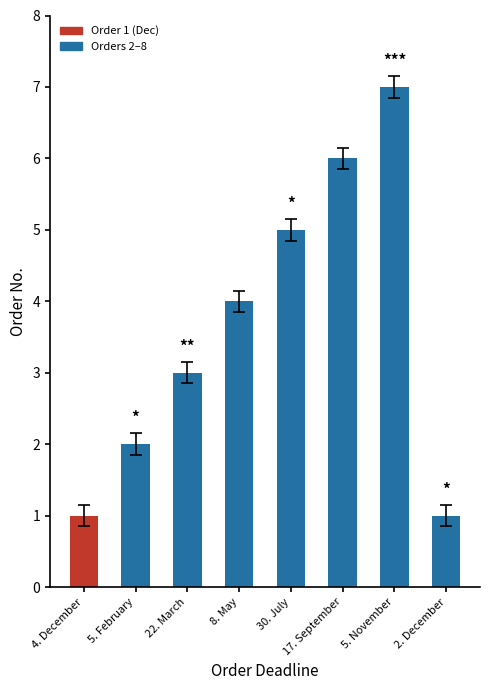

Which has a higher value, 22. March or 17. September?

17. September